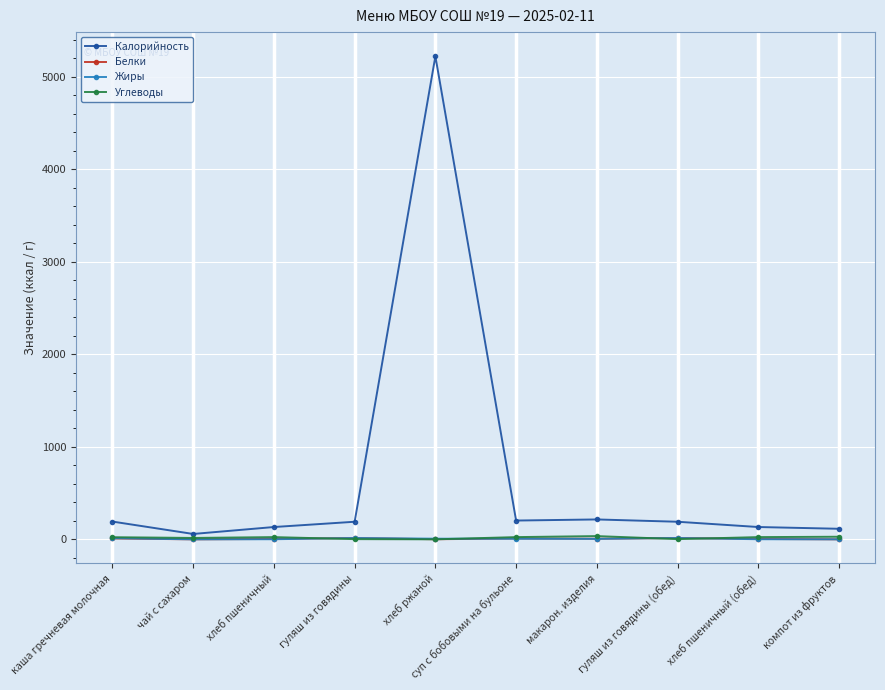

Which series has the largest range (max minus min)?

Калорийность